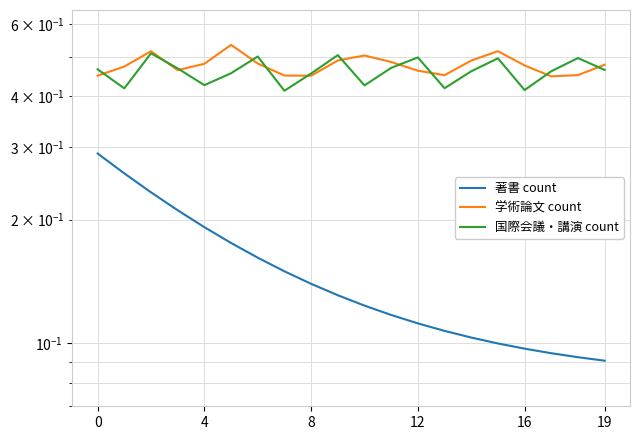

What is the average value of the 国際会議・講演 count series?

0.5